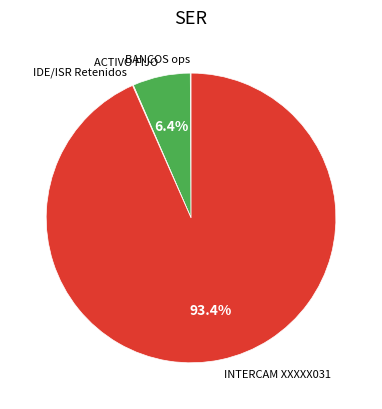

Does any single category account for the majority?

Yes